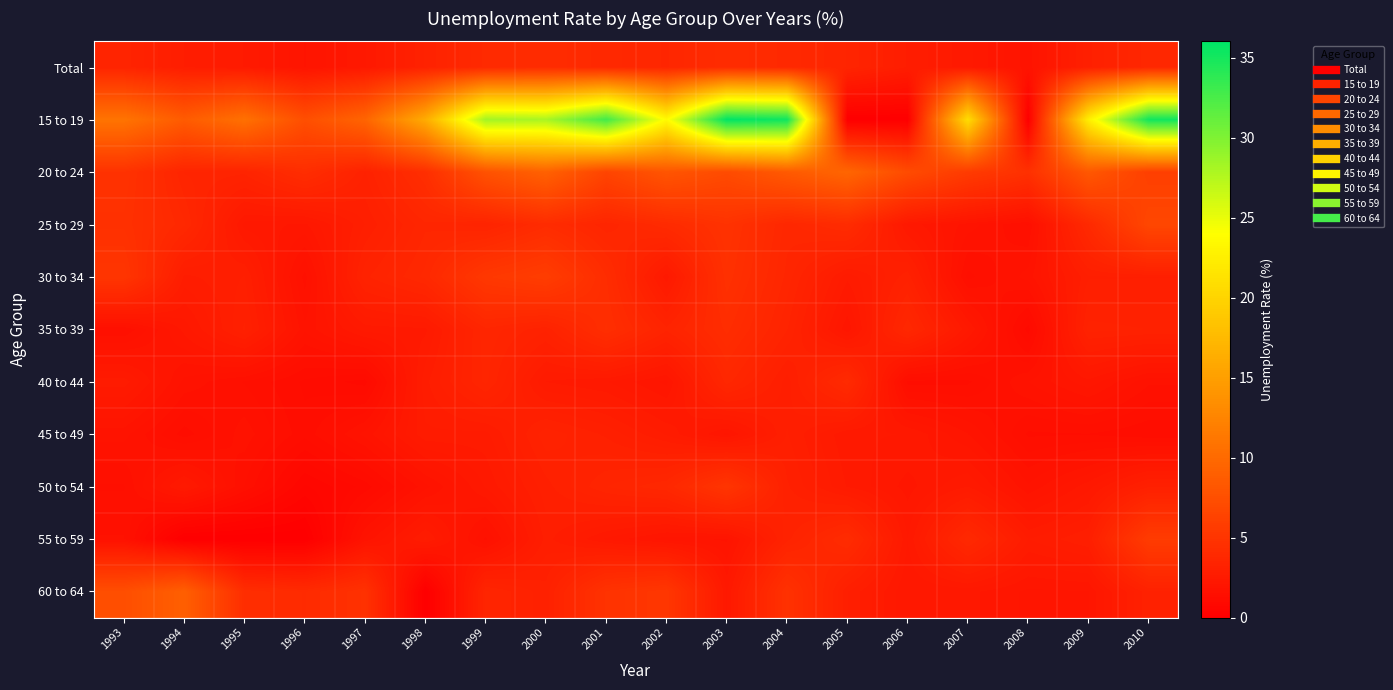

Which series has the largest total across all categories?

15 to 19